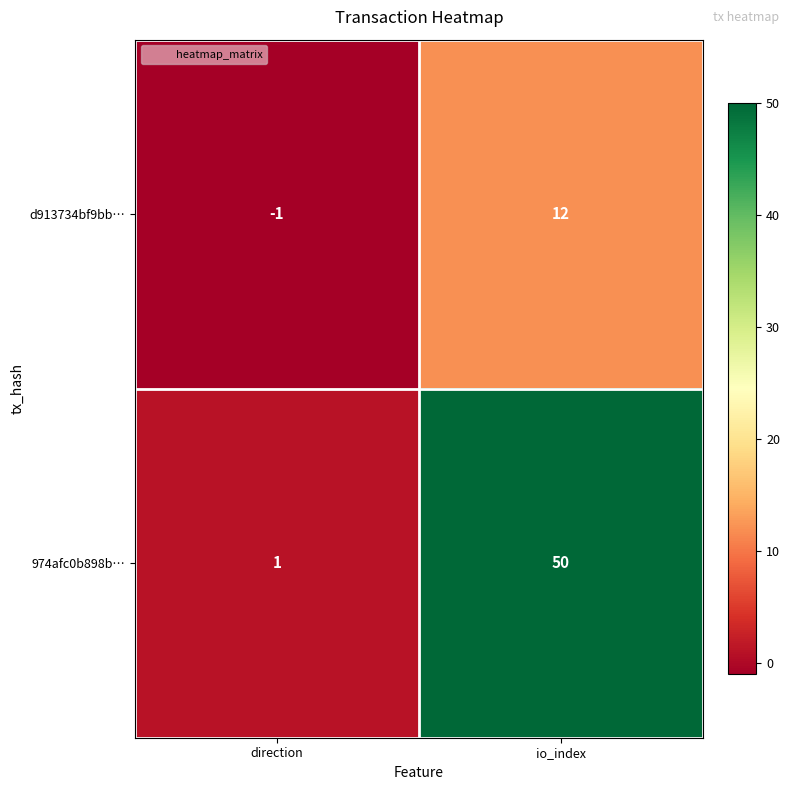

Where is d913734bf9bb… nearest to the value 5?

direction